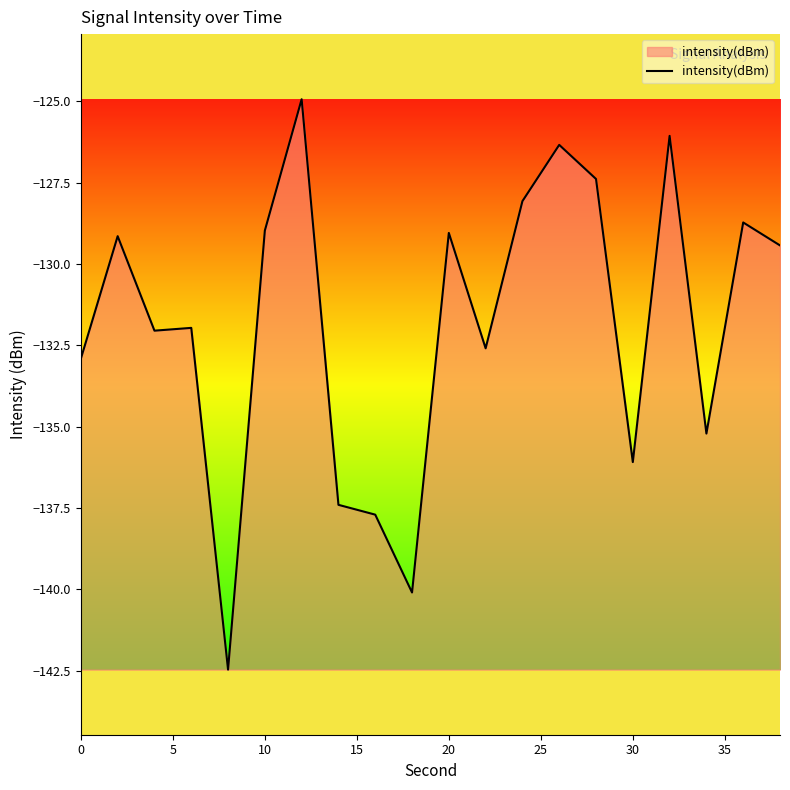

Reading left to right, list all the values displayed in this chart.

-132.9	-129.1	-132.0	-132.0	-142.5	-129.0	-124.9	-137.4	-137.7	-140.1	-129.0	-132.6	-128.1	-126.3	-127.4	-136.1	-126.1	-135.2	-128.7	-129.4